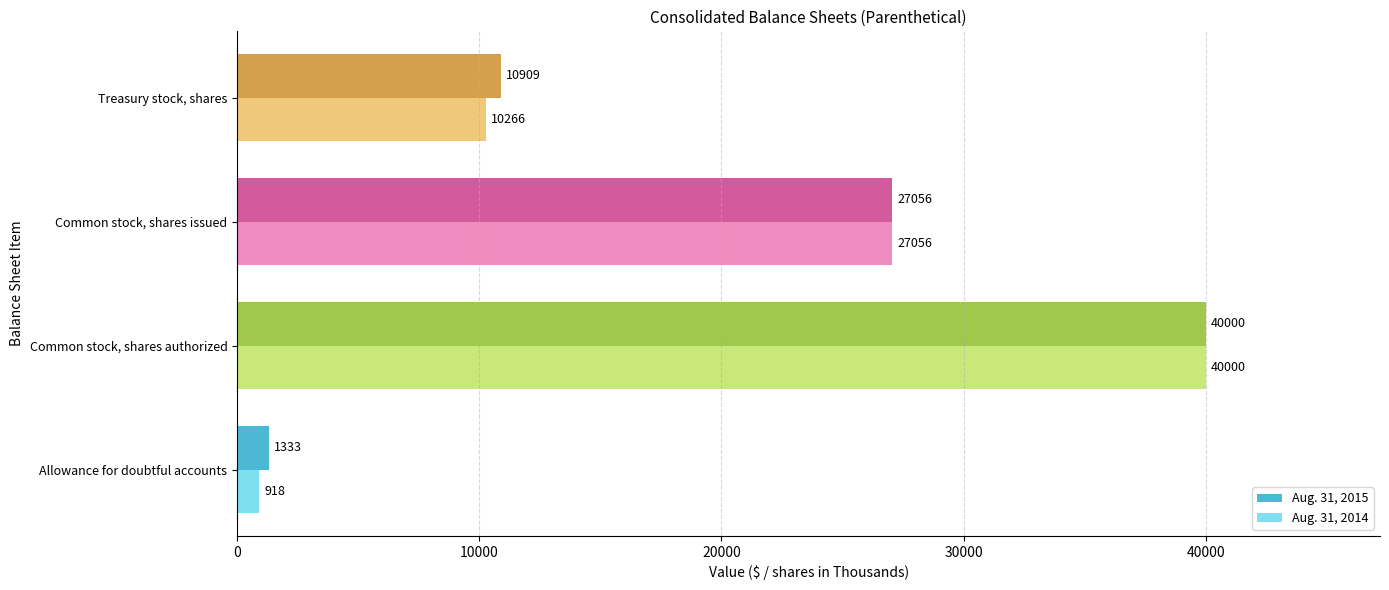

What is the maximum value for Aug. 31, 2015?

40000